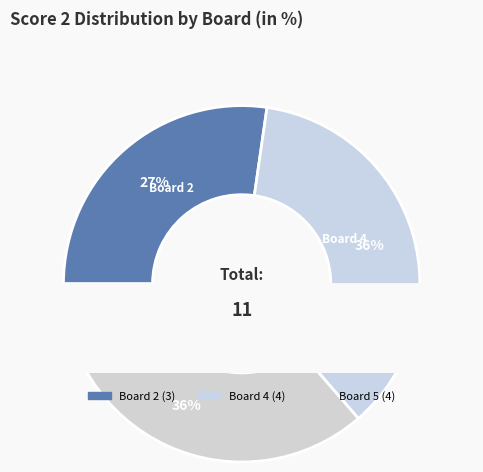

What percentage is NOT represented by Board 2?

72.7%